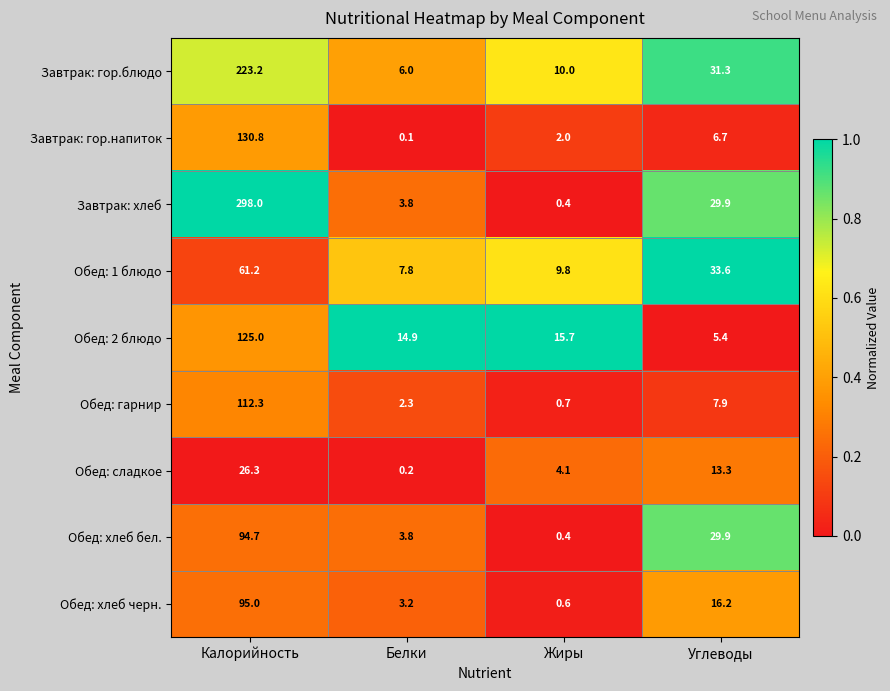

Which category has the highest value in the Обед: гарнир series?

Калорийность